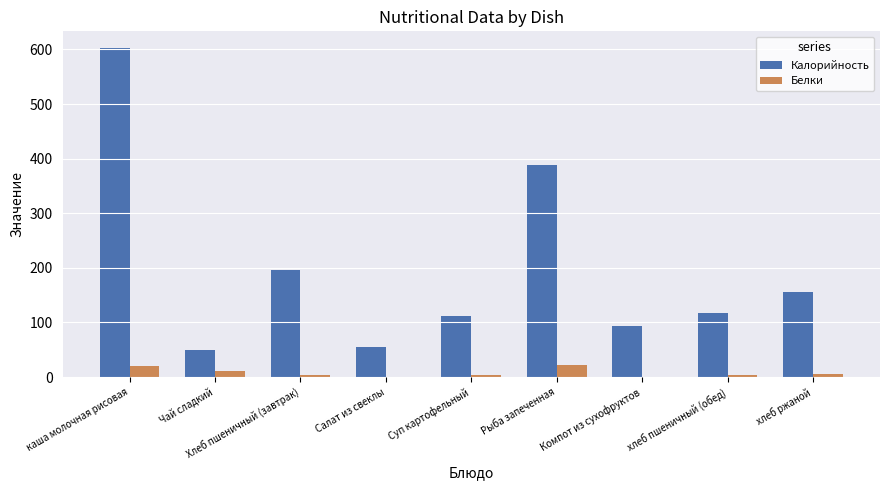

Is it true that Калорийность equals 112.5 at Суп картофельный?

True